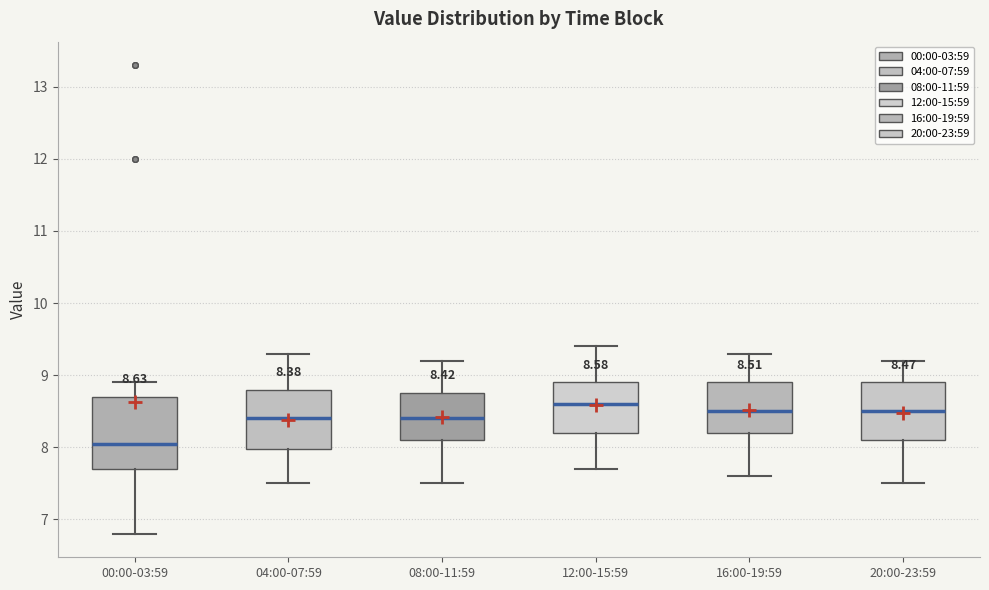

Comparing the boxes themselves (not the whiskers), which one is the tallest?

00:00-03:59